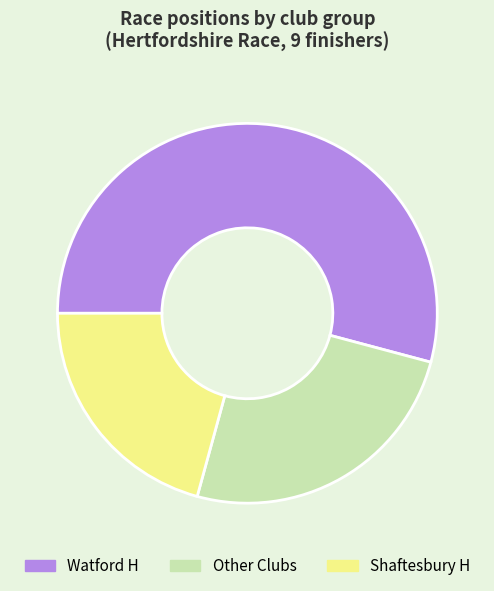

How many slices are in this pie chart?

3